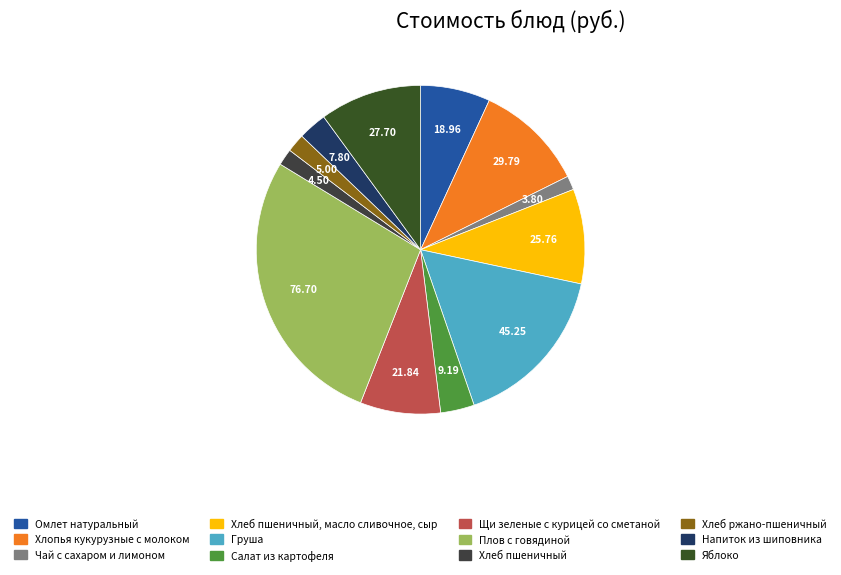

To the nearest percent, what is the average slice percentage?

8%